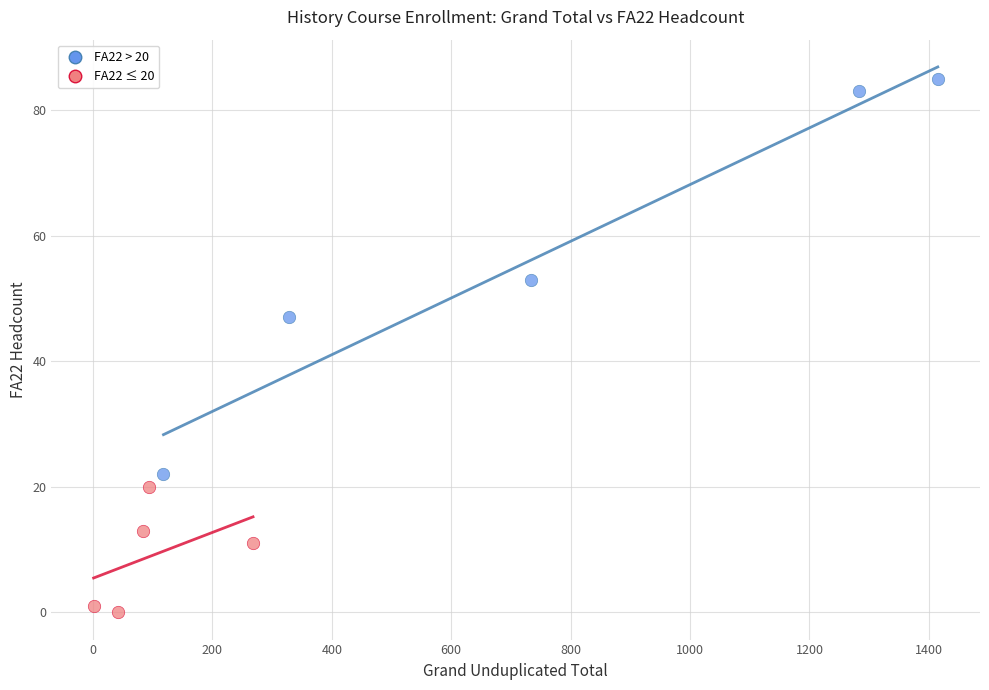

What are all the series names shown in the legend?

FA22 > 20, FA22 ≤ 20